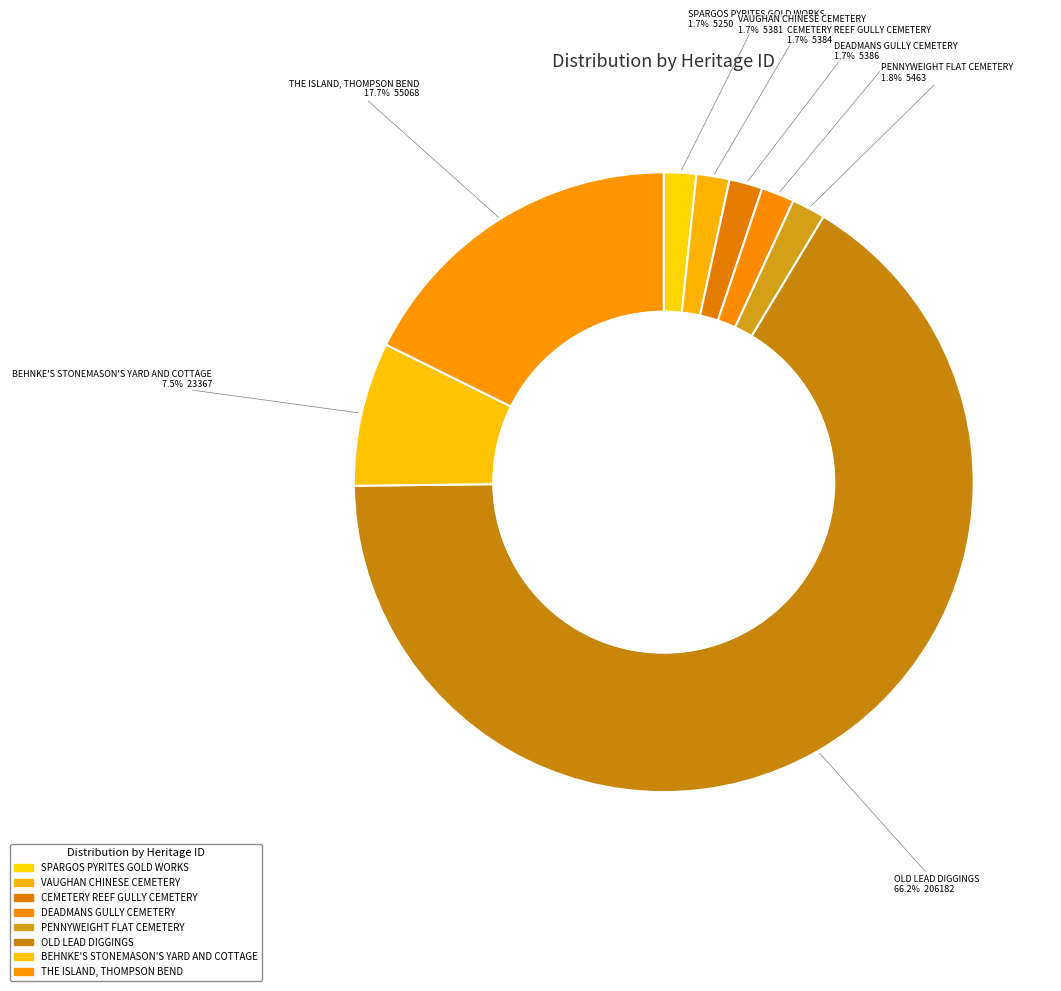

Which has a higher value, CEMETERY REEF GULLY CEMETERY or OLD LEAD DIGGINGS?

OLD LEAD DIGGINGS